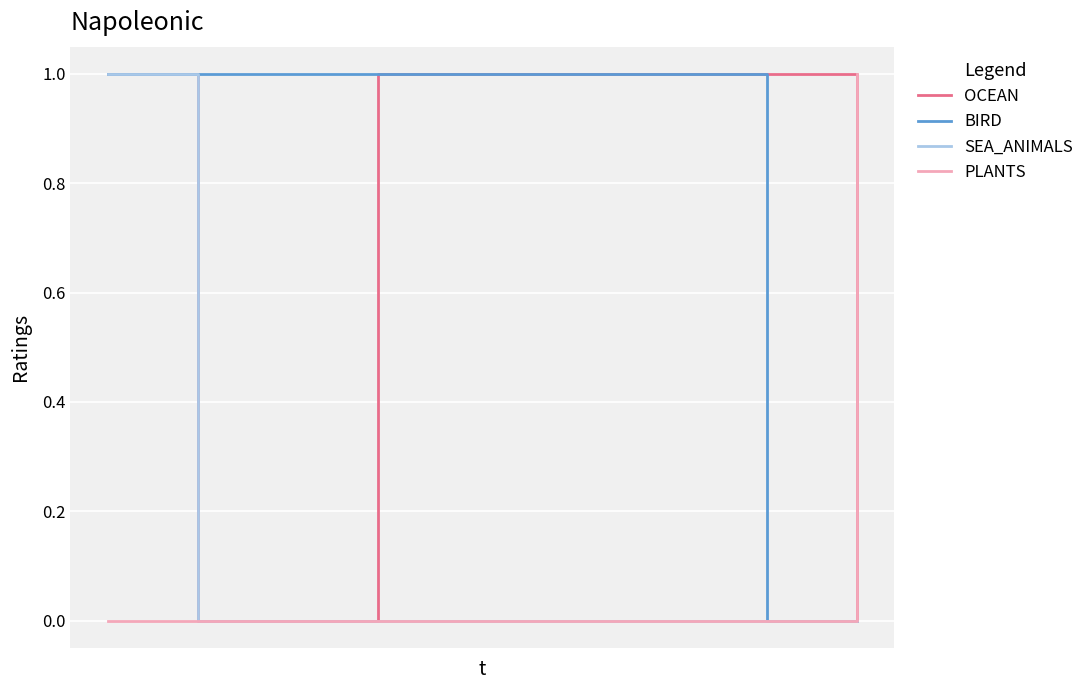

What is the average value of the OCEAN series?

1